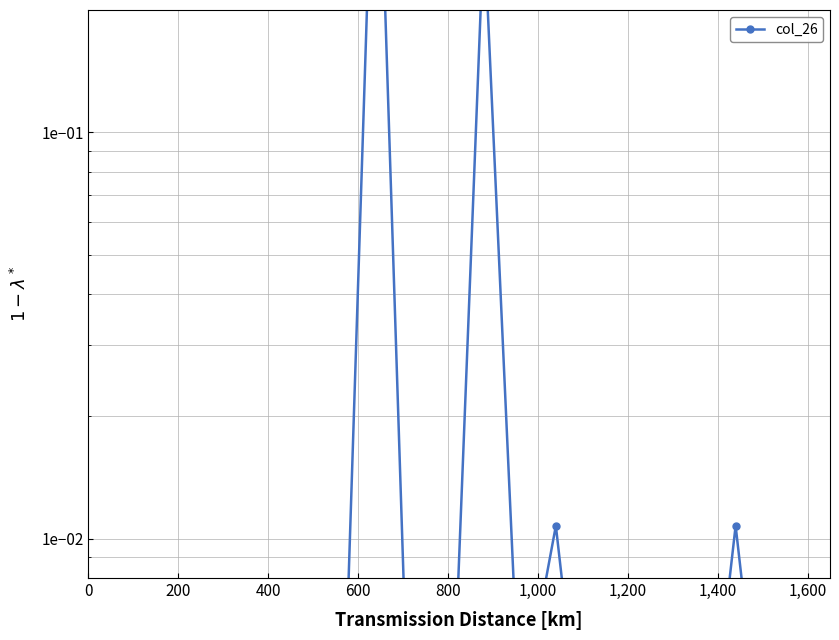

What is the average value?

0.1